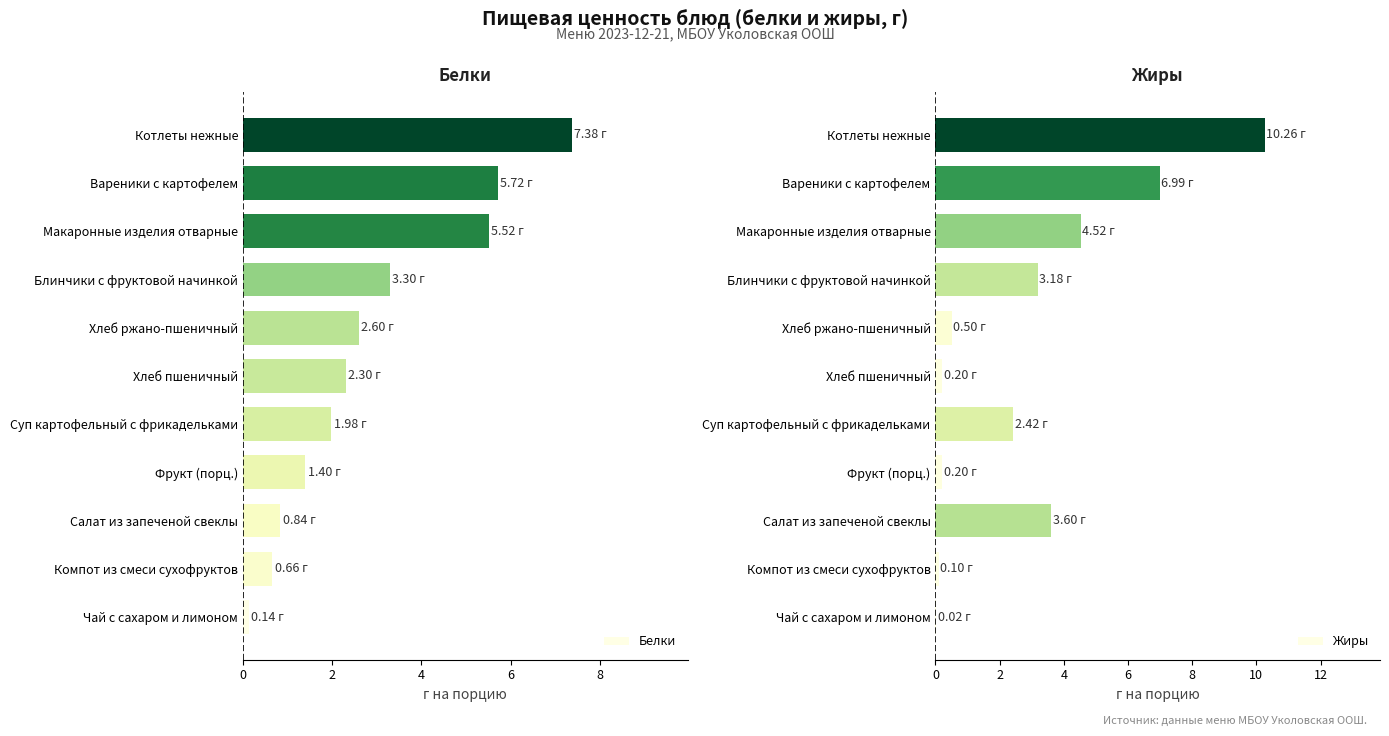

How many data points in Белки are above 2?

6